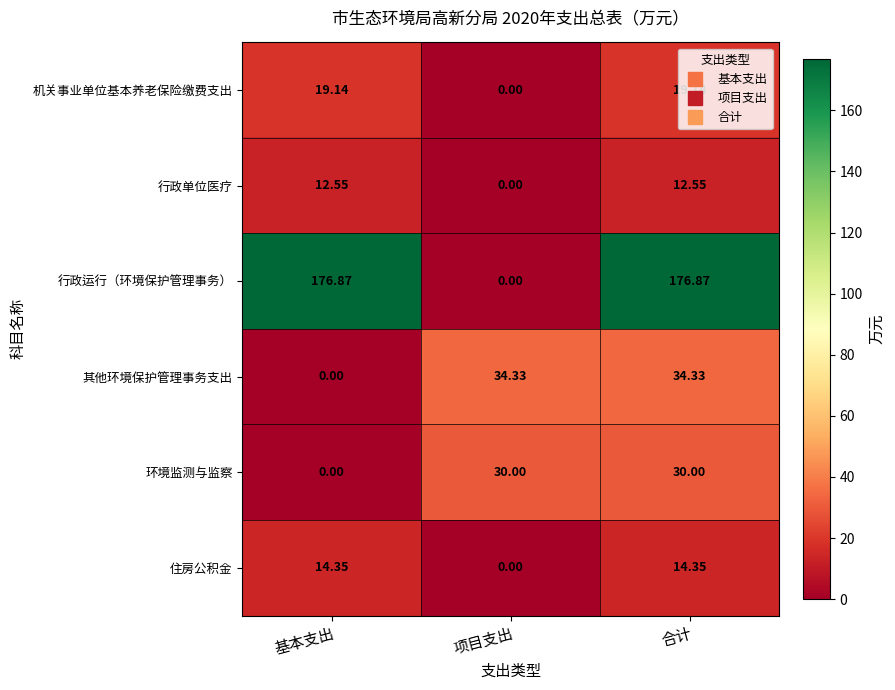

Where is 环境监测与监察 nearest to the value 15?

基本支出